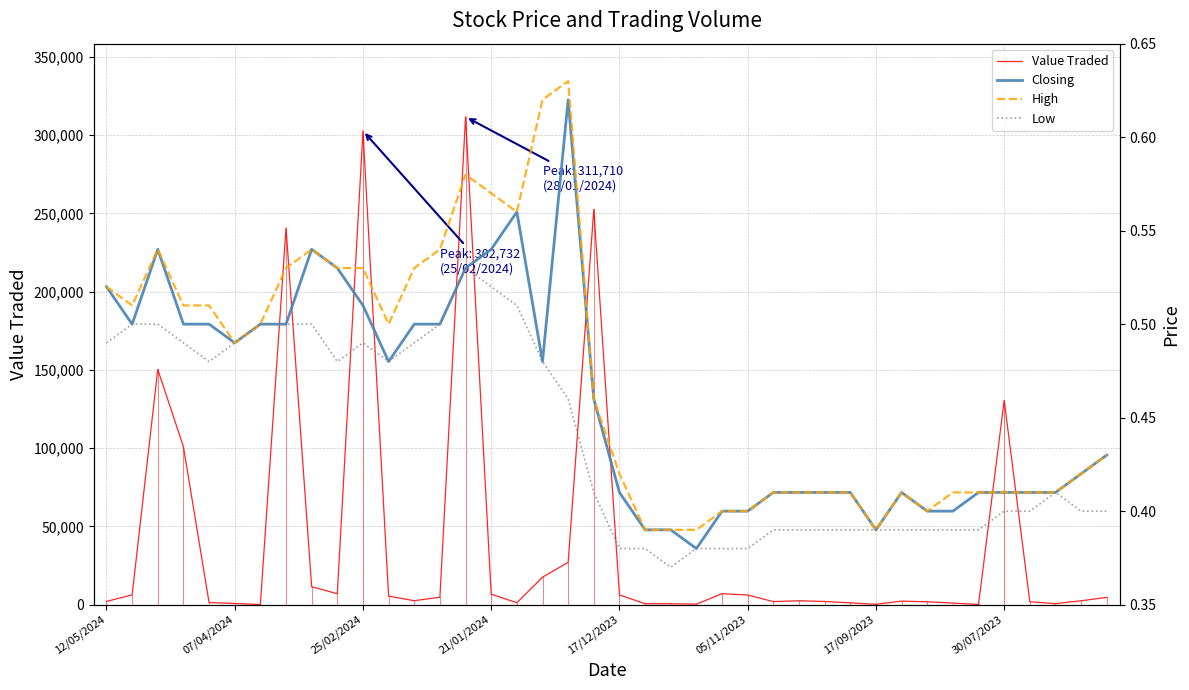

Is it true that Low equals 0.4 at 37?

True